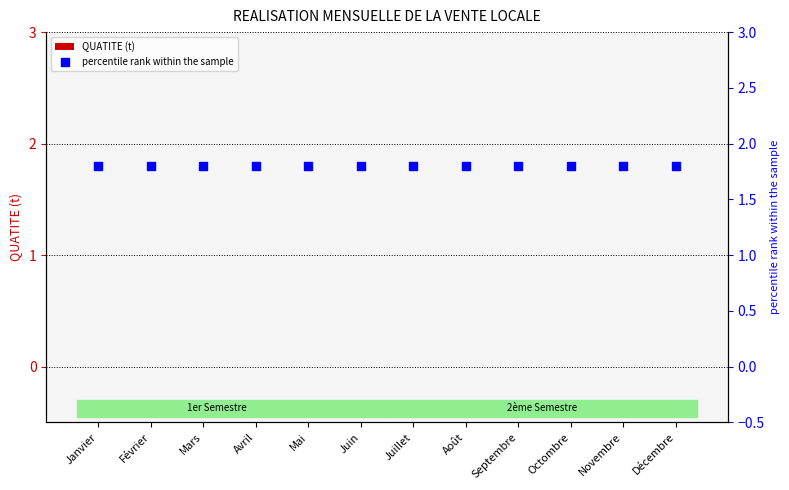

Which series reaches the minimum Y coordinate?

QUATITE (t)